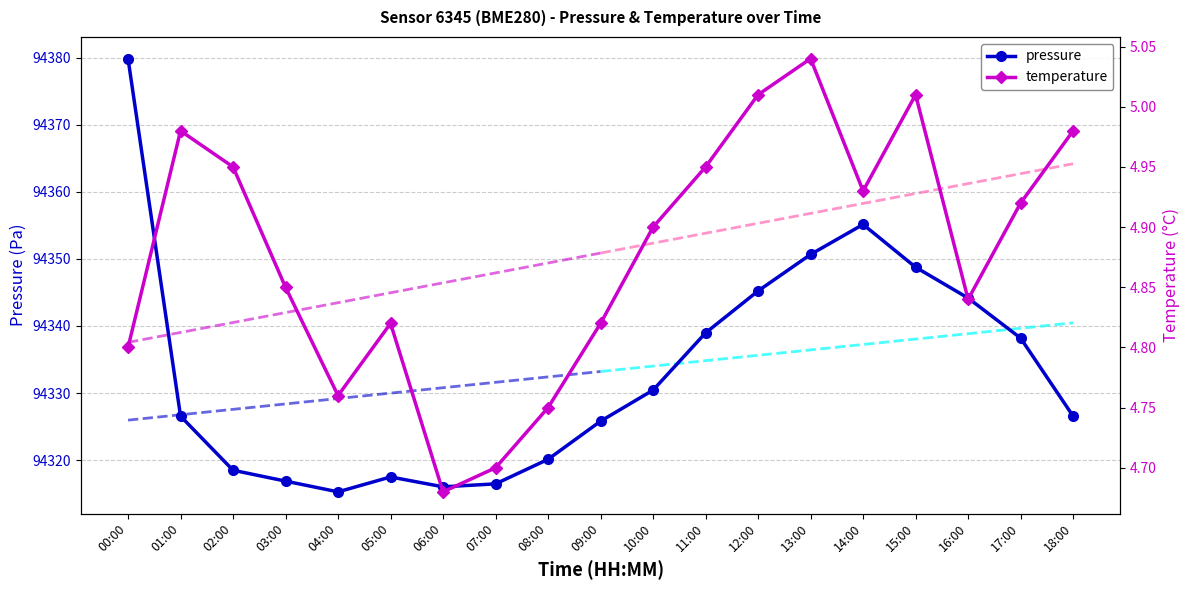

What is the label of the 17th point from the left?

16:00